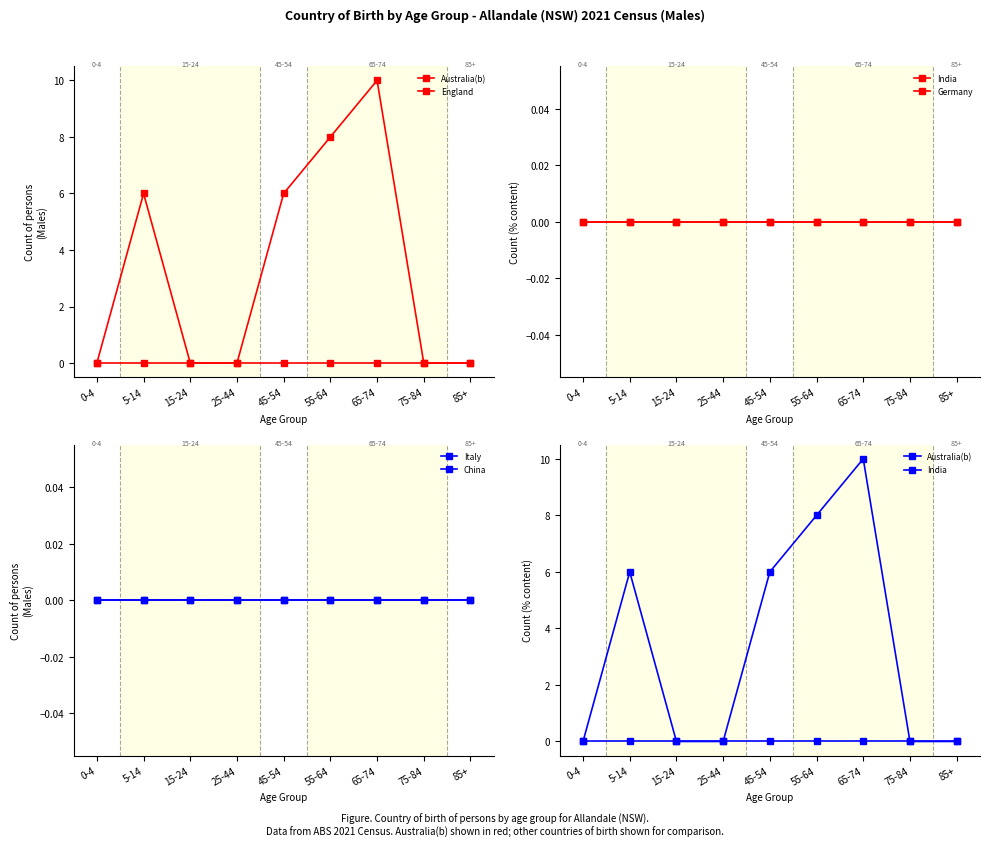

Count the number of data series in this chart.

6